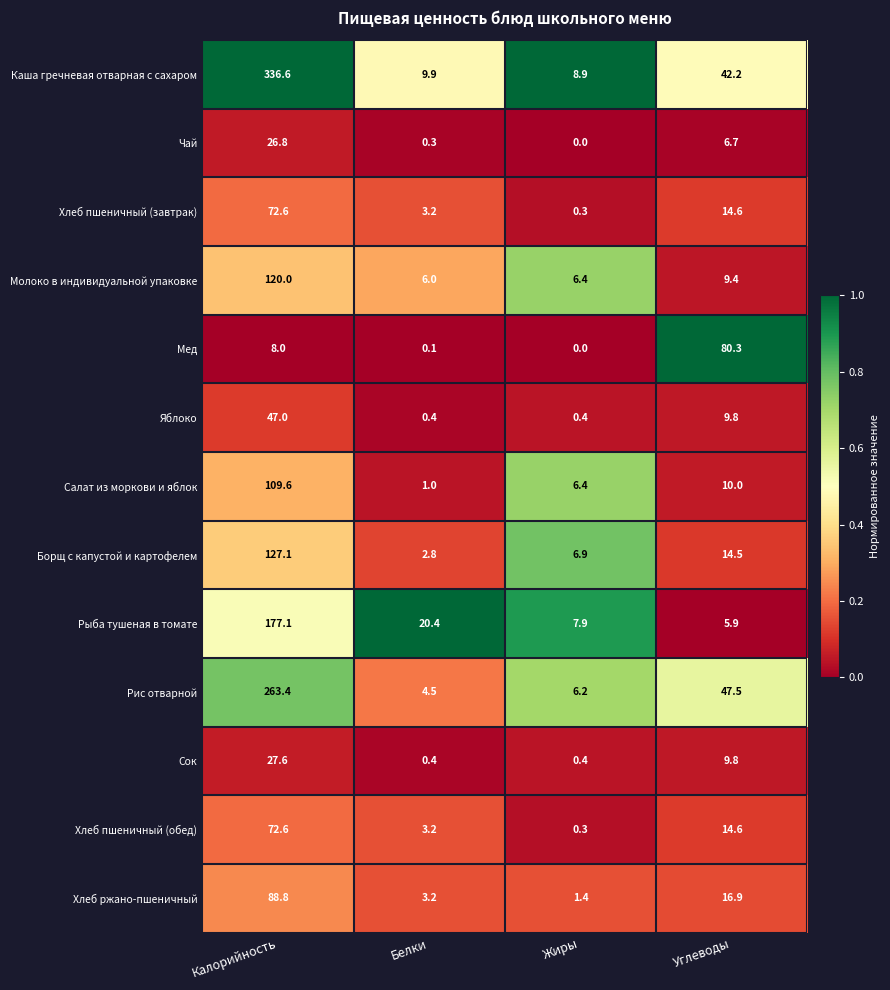

Which series changed the most between Белки and Жиры?

Рыба тушеная в томате